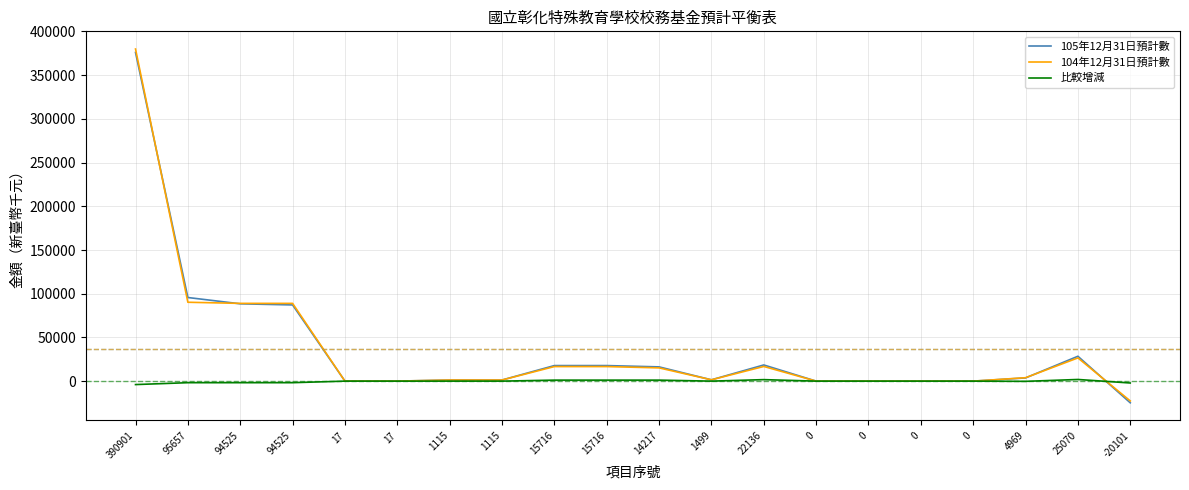

How many lines are shown in the chart?

3